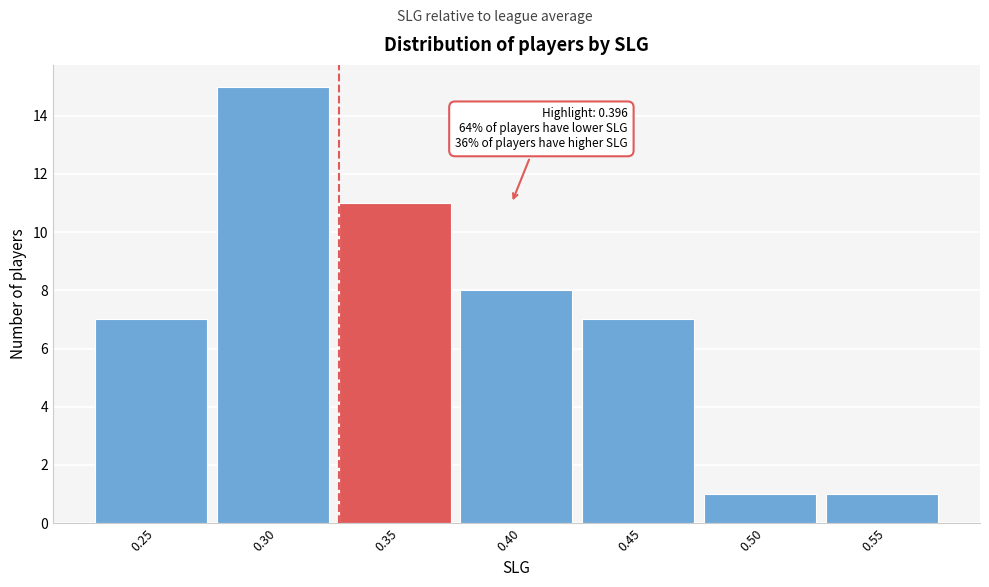

Reading right to left, extract all data points from this chart.

1	1	7	8	11	15	7